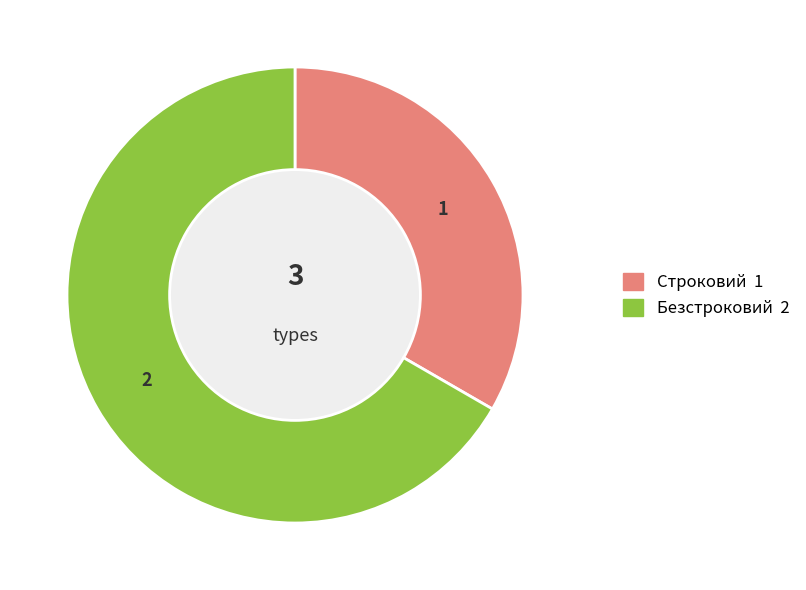

Combined, do Безстроковий and Строковий account for over 50%?

Yes